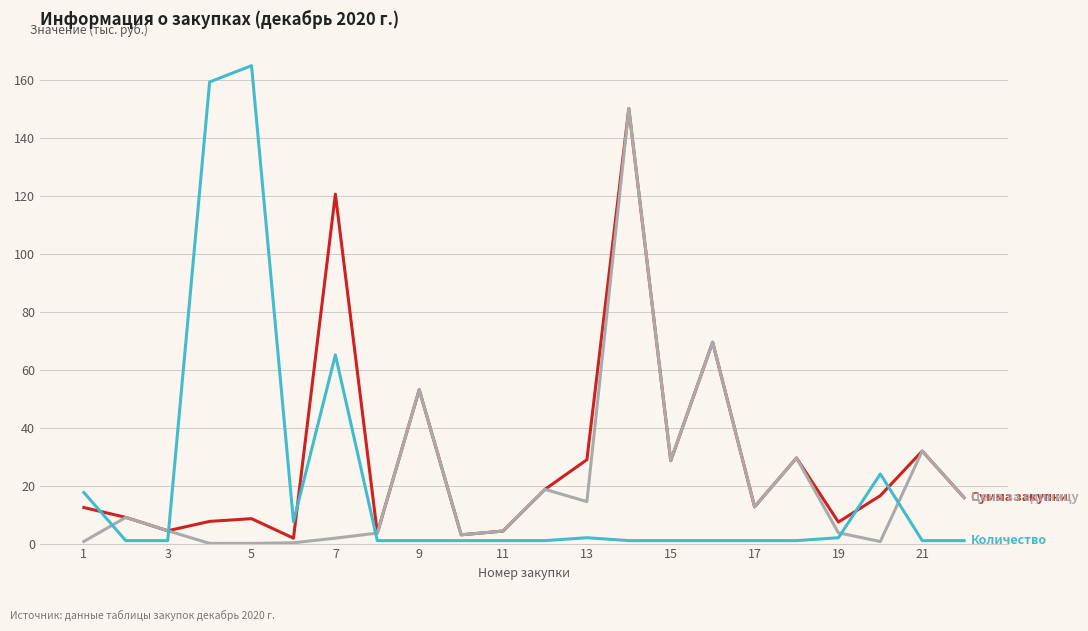

What is the maximum value shown in the chart?

164.8